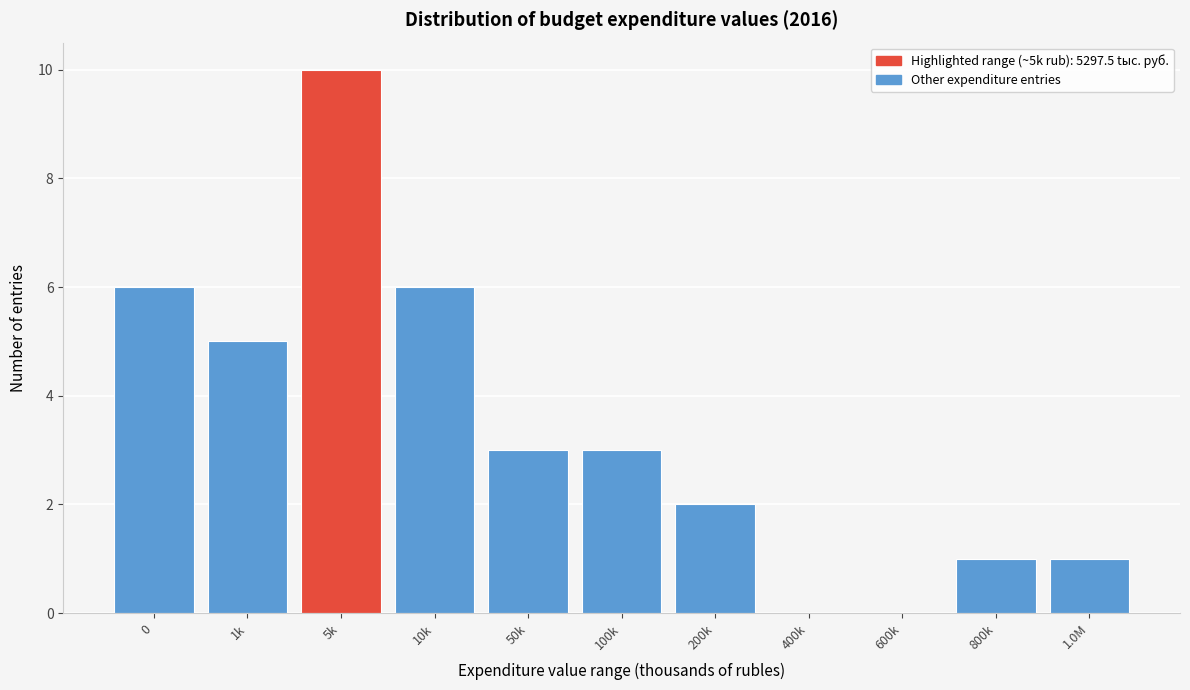

Reading left to right, list all the values displayed in this chart.

0=6	1k=5	5k=10	10k=6	50k=3	100k=3	200k=2	400k=0	600k=0	800k=1	1.0M=1